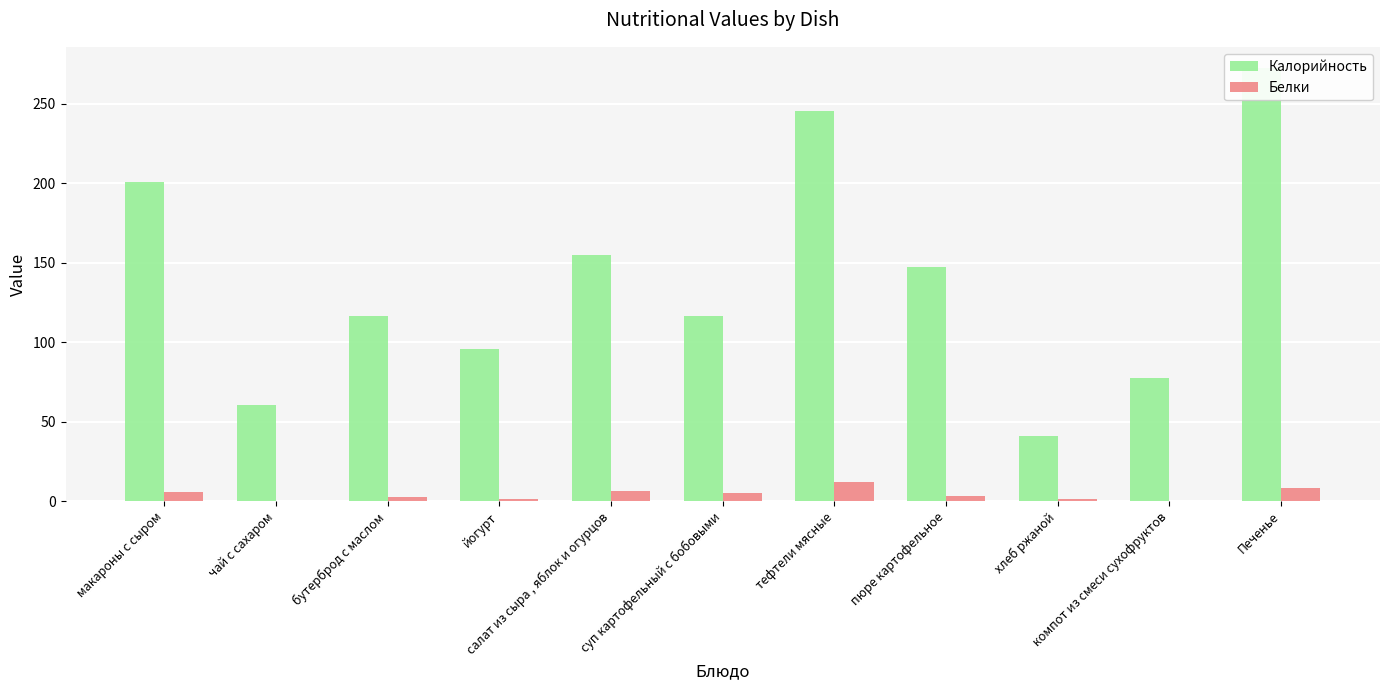

Where does the Калорийность series first go above 116?

макароны с сыром